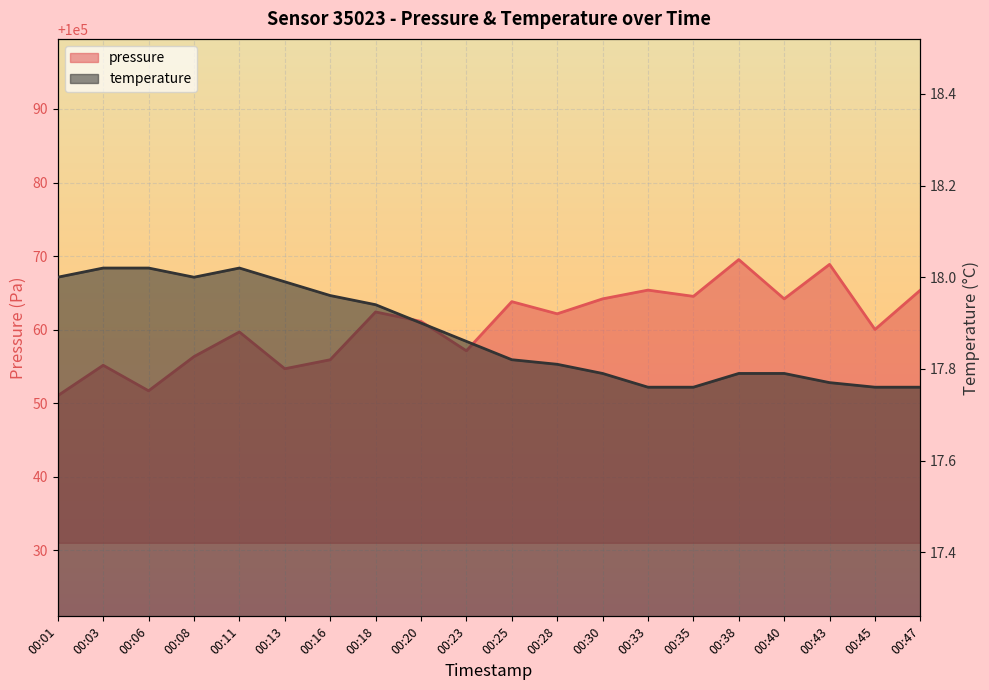

Reading left to right, list all the values displayed in this chart.

pressure: 00:01=100051.0	00:03=100055.2	00:06=100051.7	00:08=100056.3	00:11=100059.7	00:13=100054.7	00:16=100055.9	00:18=100062.4	00:20=100061.1	00:23=100057.1	00:25=100063.8	00:28=100062.2	00:30=100064.2	00:33=100065.4	00:35=100064.5	00:38=100069.5	00:40=100064.2	00:43=100068.9	00:45=100060.0	00:47=100065.4
temperature: 00:01=18.0	00:03=18.0	00:06=18.0	00:08=18.0	00:11=18.0	00:13=18.0	00:16=18.0	00:18=17.9	00:20=17.9	00:23=17.9	00:25=17.8	00:28=17.8	00:30=17.8	00:33=17.8	00:35=17.8	00:38=17.8	00:40=17.8	00:43=17.8	00:45=17.8	00:47=17.8